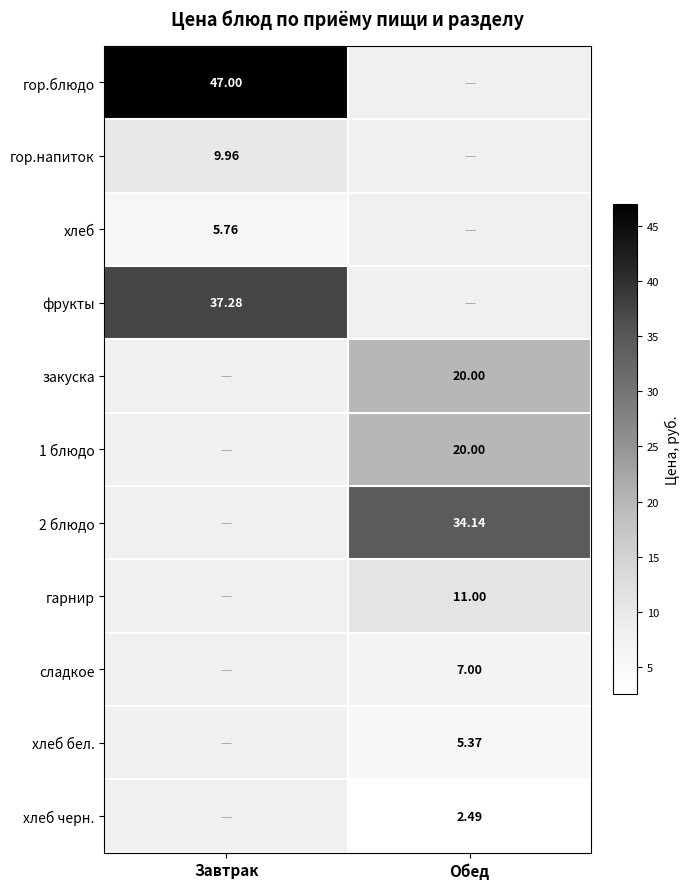

How many distinct data groups are displayed?

11